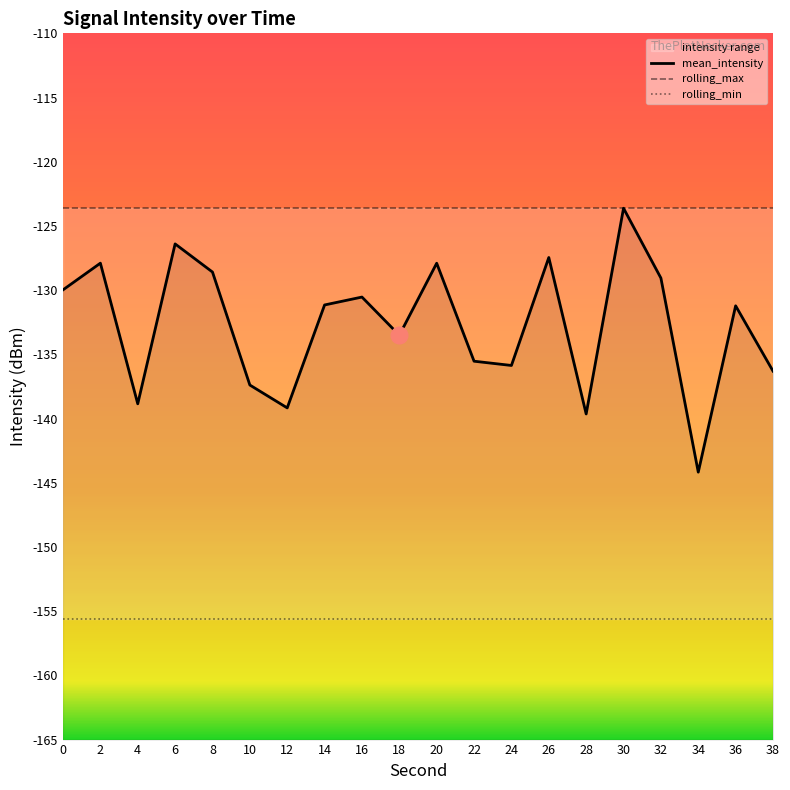

What is the approximate value of rolling_min at 36?

-155.6